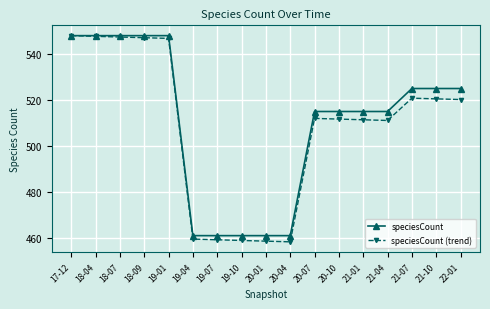

Is the value of speciesCount (trend) at 19-07 greater than the value of speciesCount at 19-04?

No